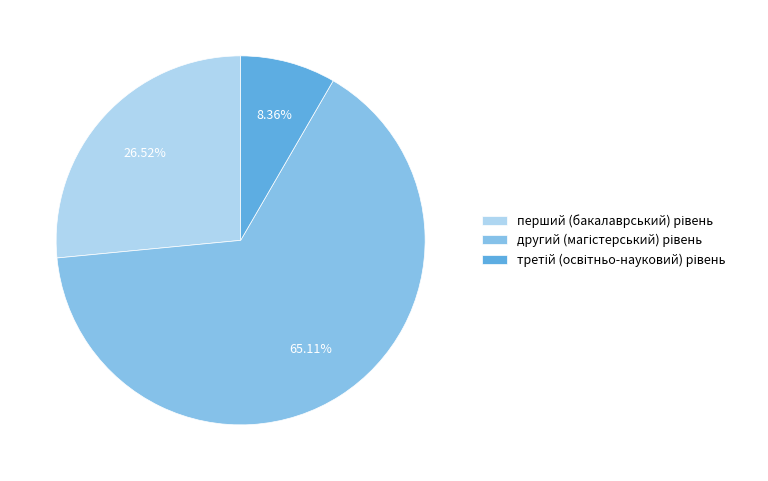

Is there a majority slice in this chart?

Yes